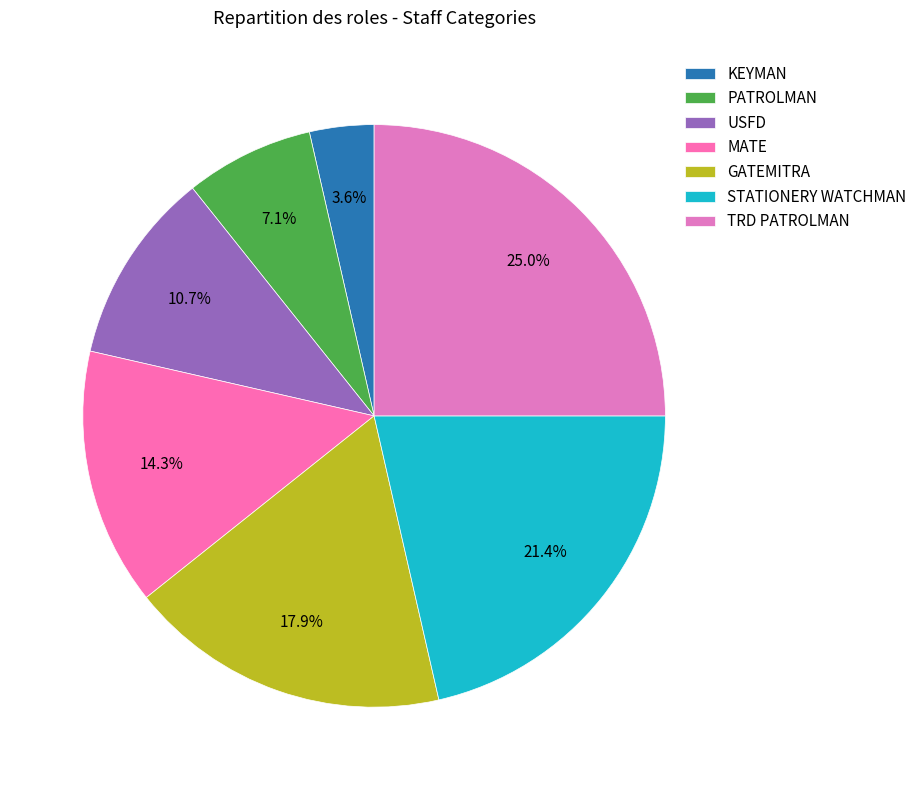

What is the largest slice in the pie chart?

TRD PATROLMAN